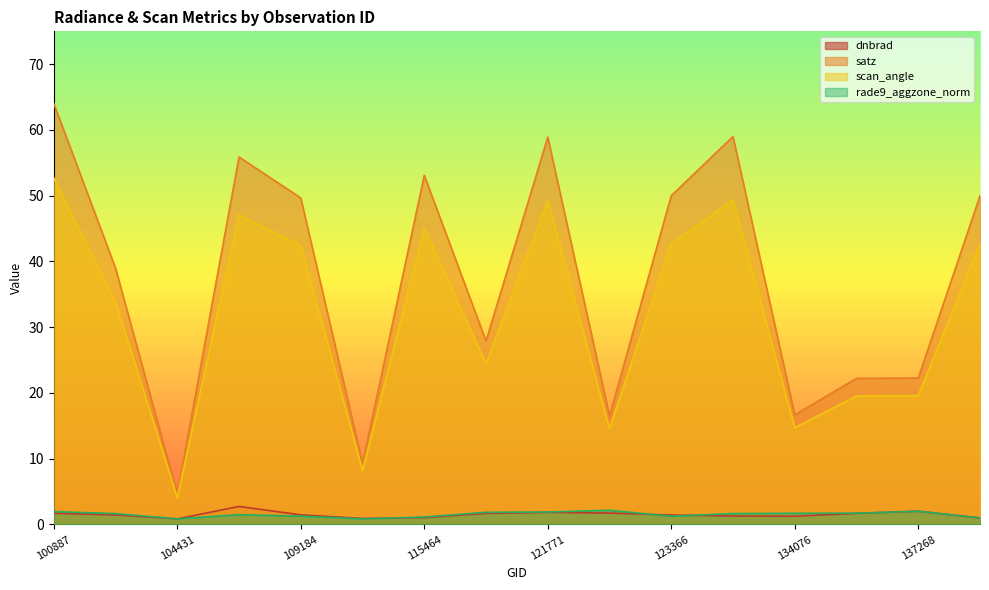

At which category does satz reach its first local peak?

108308